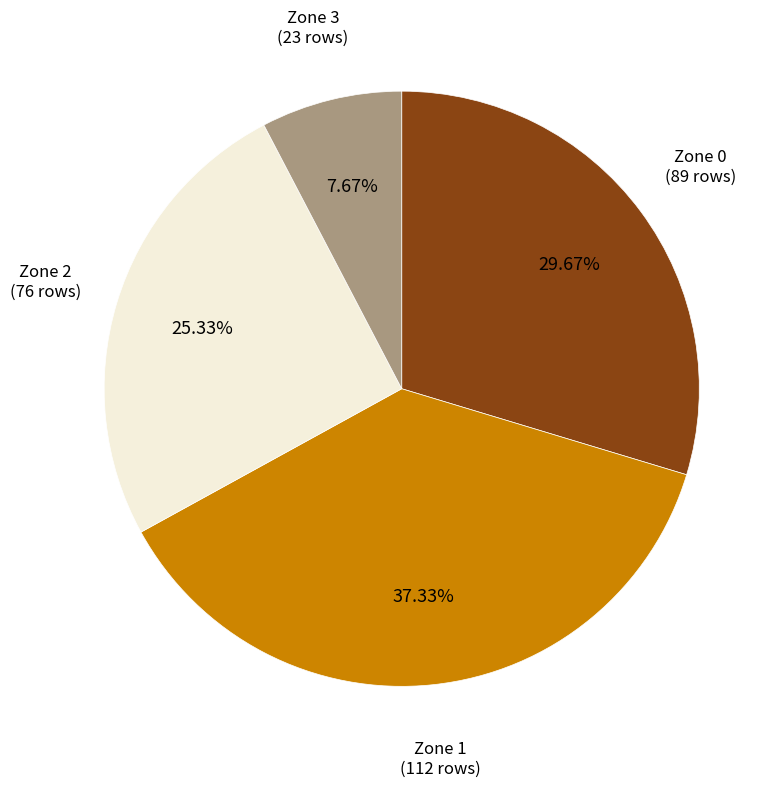

Does any single category account for the majority?

No